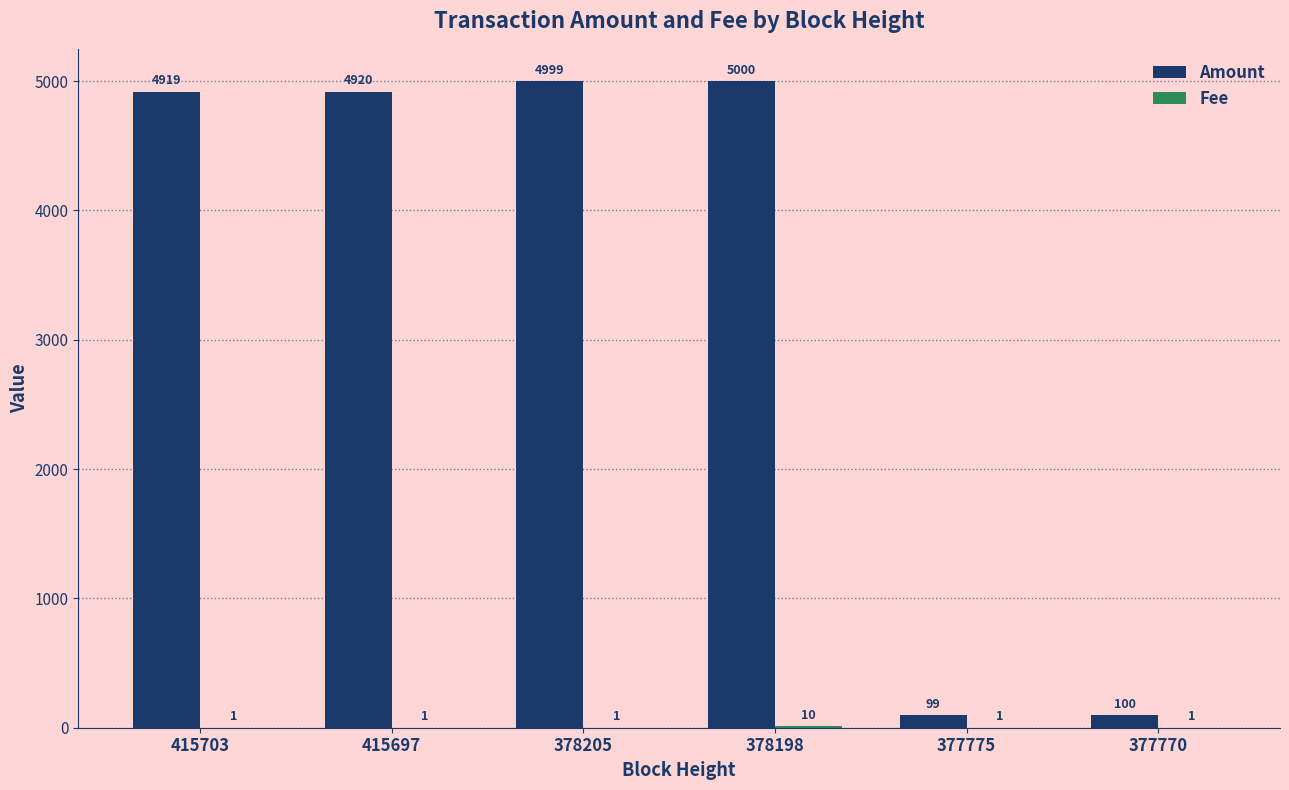

Where is Amount nearest to the value 2549?

415703